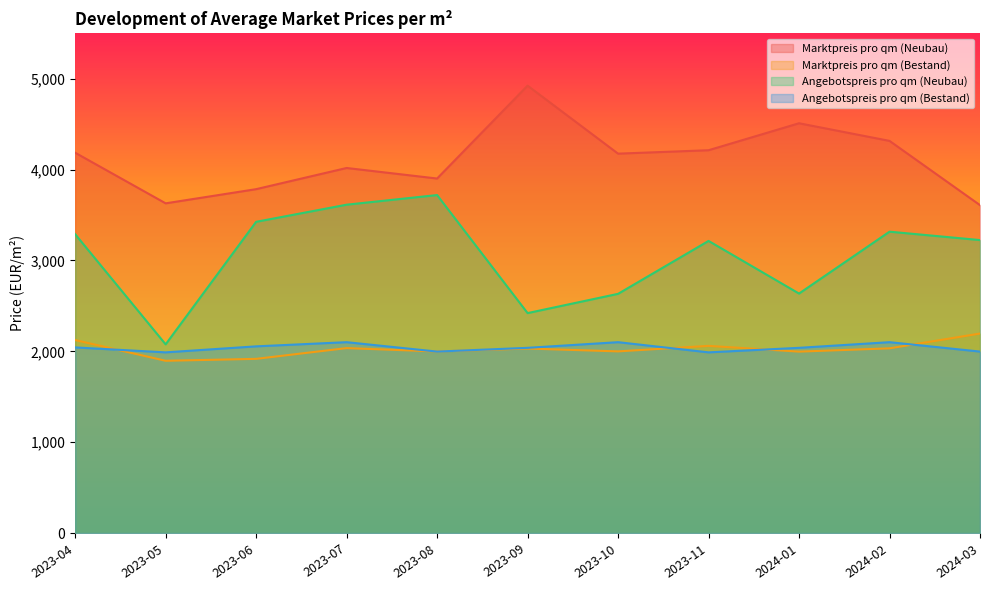

What is the difference between the Marktpreis pro qm (Neubau) values at 2023-07 and 2024-01?

492.3